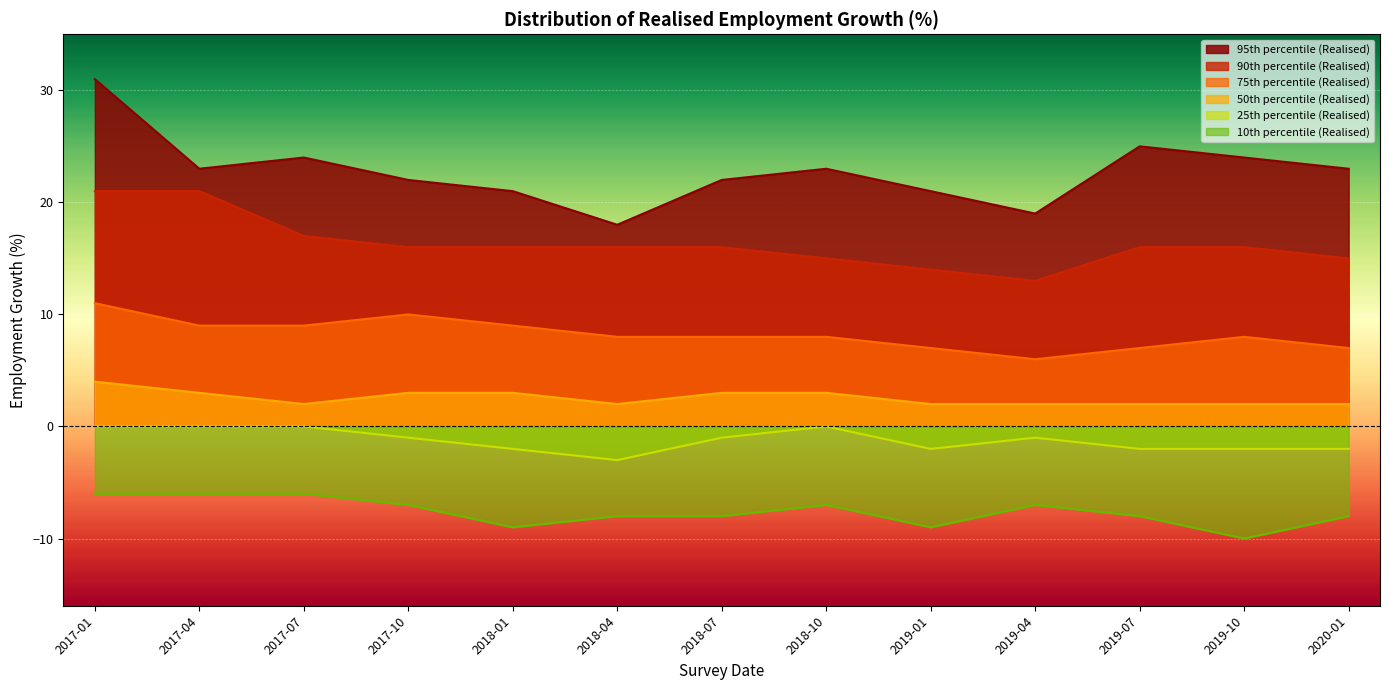

Which category has the highest value across all series?

2017-01